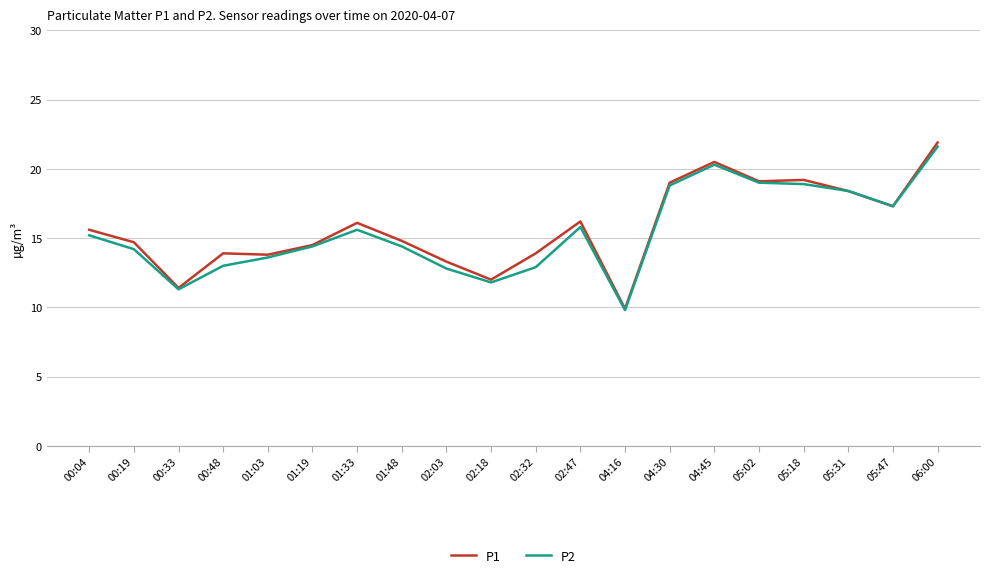

What position from the right is 00:33?

18